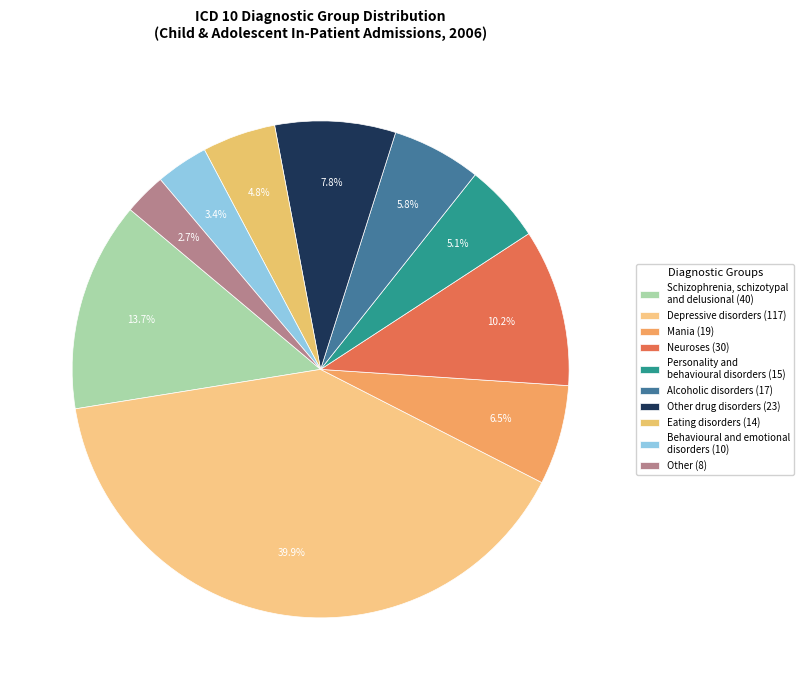

How many slices are in this pie chart?

10